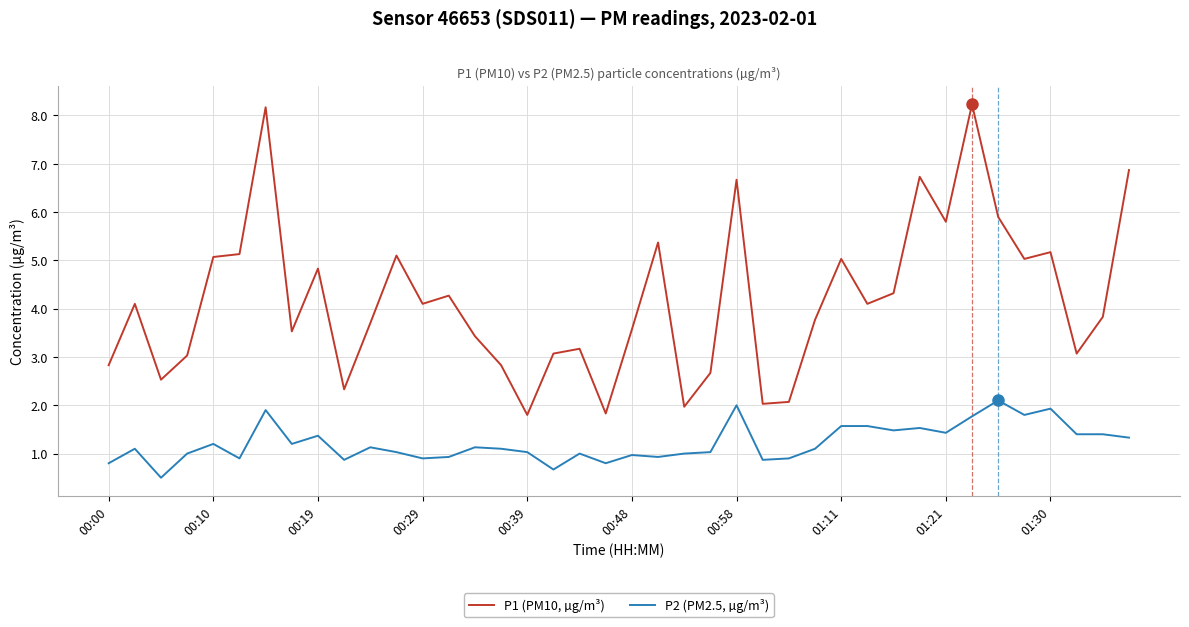

True or false: P2 (PM2.5, µg/m³) and P1 (PM10, µg/m³) intersect in this chart.

False